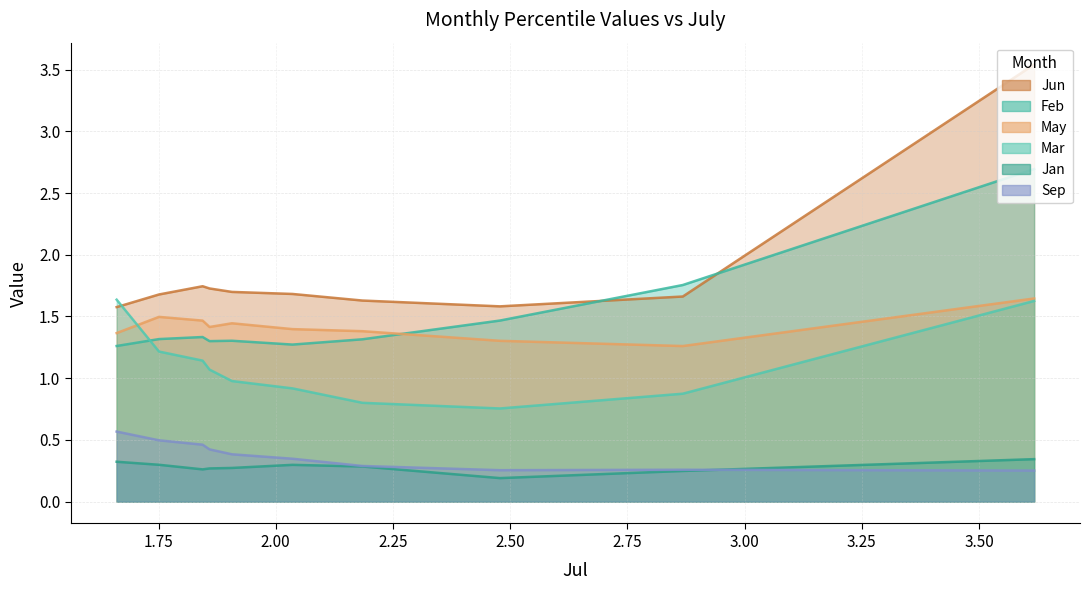

Reading left to right, list all the values displayed in this chart.

Jan: pct05=0.3	pct15=0.2	pct25=0.2	pct35=0.3	pct45=0.3	pct55=0.3	pct65=0.3	pct75=0.3	pct85=0.3	pct95=0.3
Feb: pct05=2.7	pct15=1.8	pct25=1.5	pct35=1.3	pct45=1.3	pct55=1.3	pct65=1.3	pct75=1.3	pct85=1.3	pct95=1.3
Mar: pct05=1.6	pct15=0.9	pct25=0.8	pct35=0.8	pct45=0.9	pct55=1.0	pct65=1.1	pct75=1.1	pct85=1.2	pct95=1.6
May: pct05=1.6	pct15=1.3	pct25=1.3	pct35=1.4	pct45=1.4	pct55=1.4	pct65=1.4	pct75=1.5	pct85=1.5	pct95=1.4
Jun: pct05=3.5	pct15=1.7	pct25=1.6	pct35=1.6	pct45=1.7	pct55=1.7	pct65=1.7	pct75=1.7	pct85=1.7	pct95=1.6
Sep: pct05=0.3	pct15=0.3	pct25=0.3	pct35=0.3	pct45=0.3	pct55=0.4	pct65=0.4	pct75=0.5	pct85=0.5	pct95=0.6